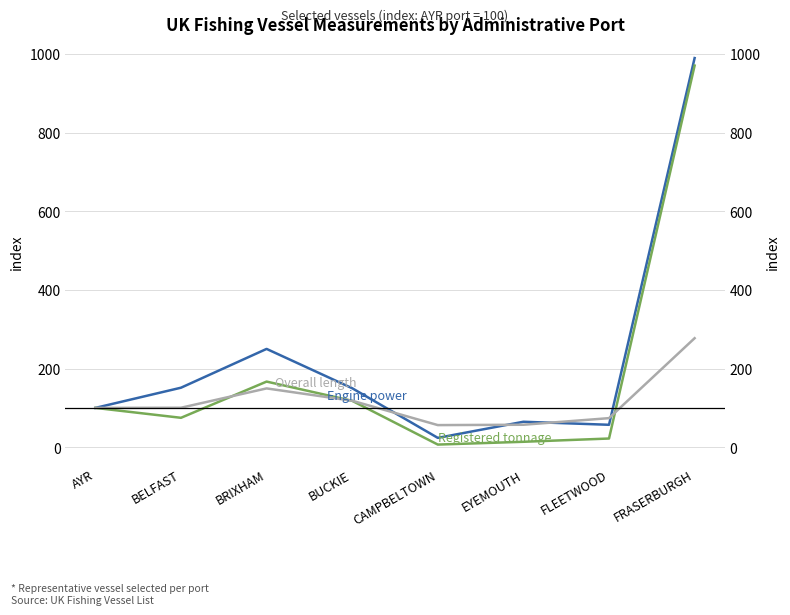

What is the highest value of the Registered tonnage series?

970.5